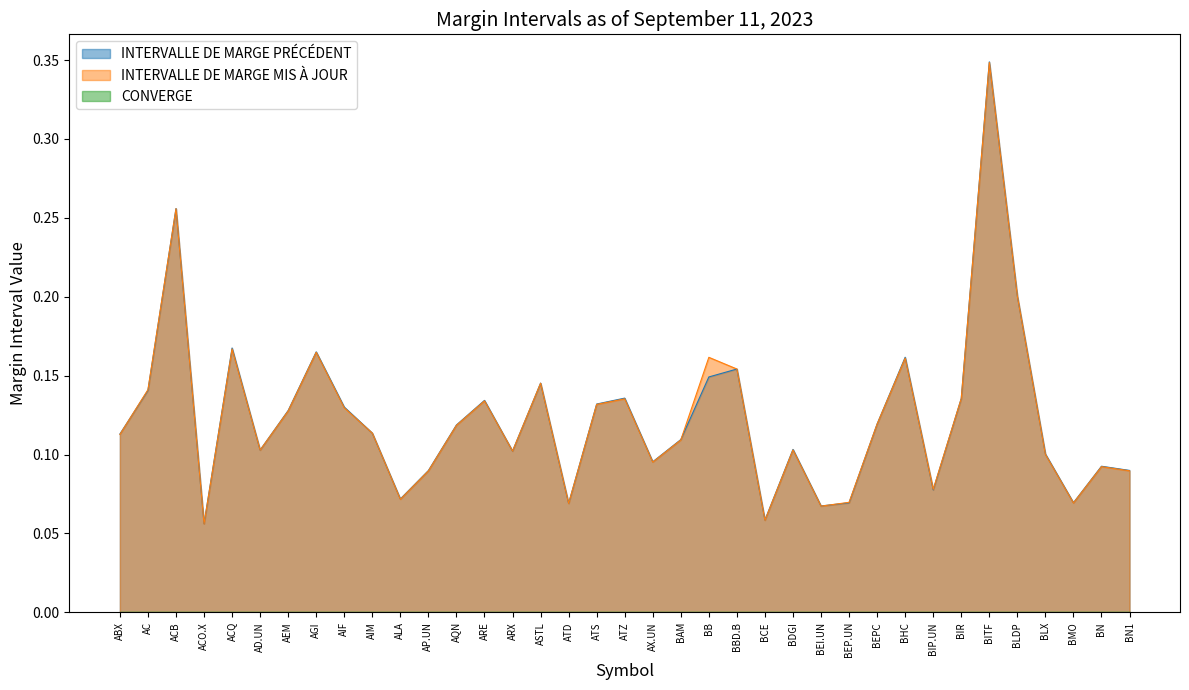

Rank the series by their average value, from highest to lowest.

INTERVALLE DE MARGE MIS À JOUR, INTERVALLE DE MARGE PRÉCÉDENT